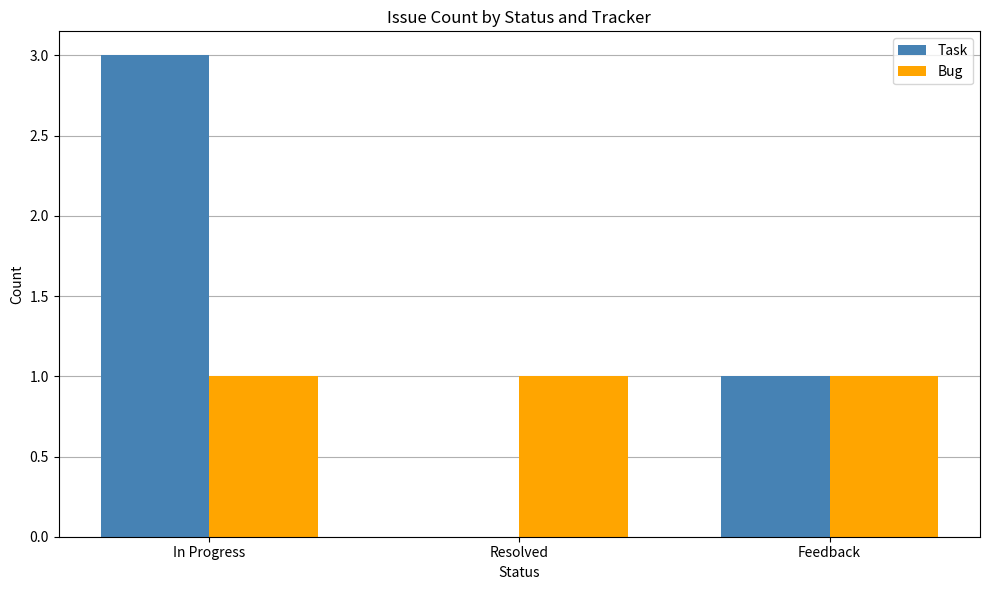

What is the sum of the Bug values at Resolved and In Progress?

2